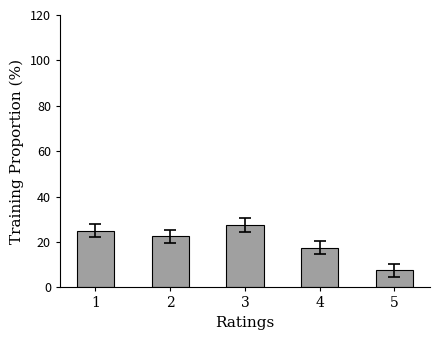

Reading left to right, list all the values displayed in this chart.

25.0	22.5	27.5	17.5	7.5